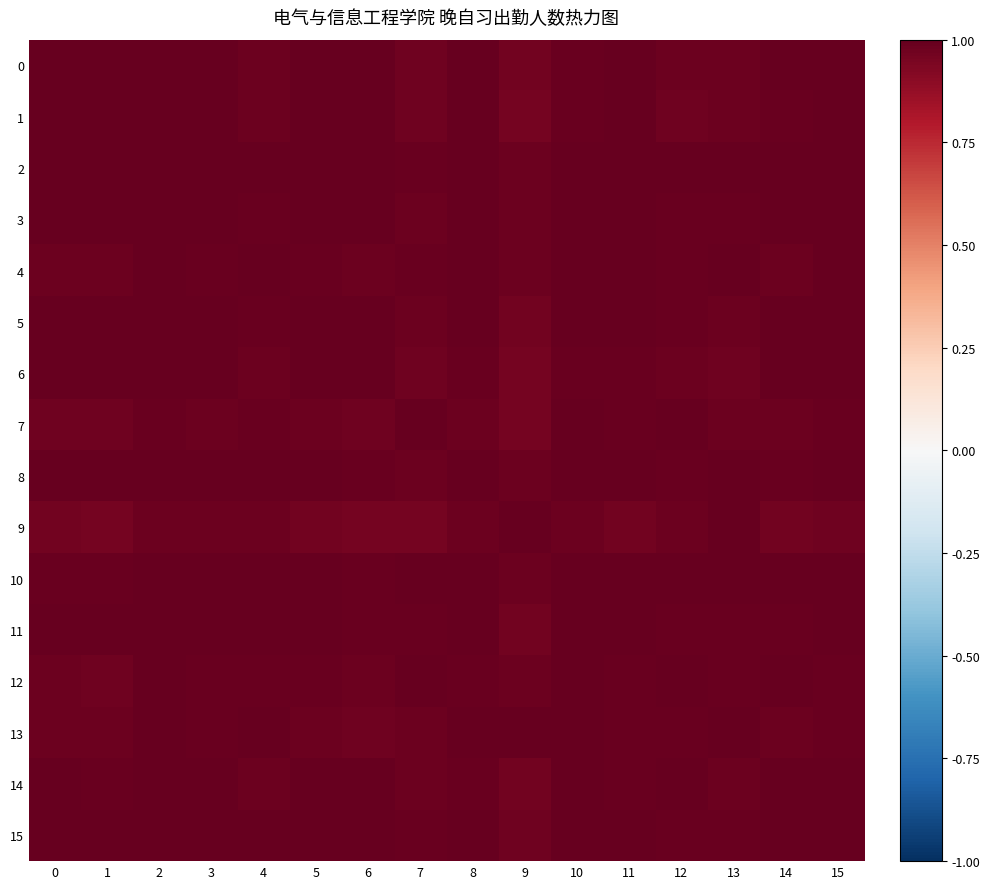

Which label corresponds to the smallest value in the chart?

9